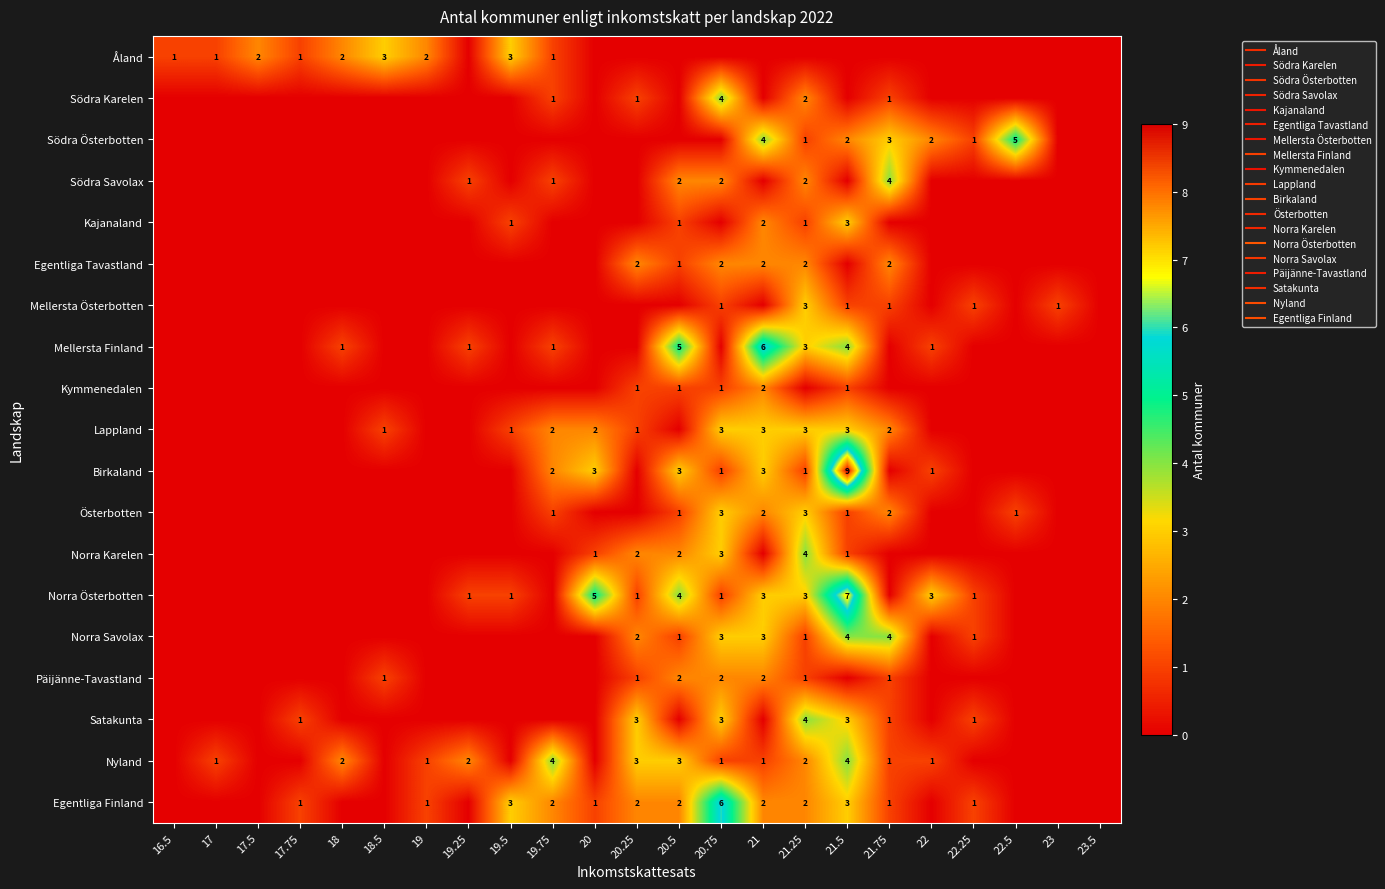

Rank the series at 23.5 from lowest to highest value.

Åland, Södra Karelen, Södra Österbotten, Södra Savolax, Kajanaland, Egentliga Tavastland, Mellersta Österbotten, Mellersta Finland, Kymmenedalen, Lappland, Birkaland, Österbotten, Norra Karelen, Norra Österbotten, Norra Savolax, Päijänne-Tavastland, Satakunta, Nyland, Egentliga Finland